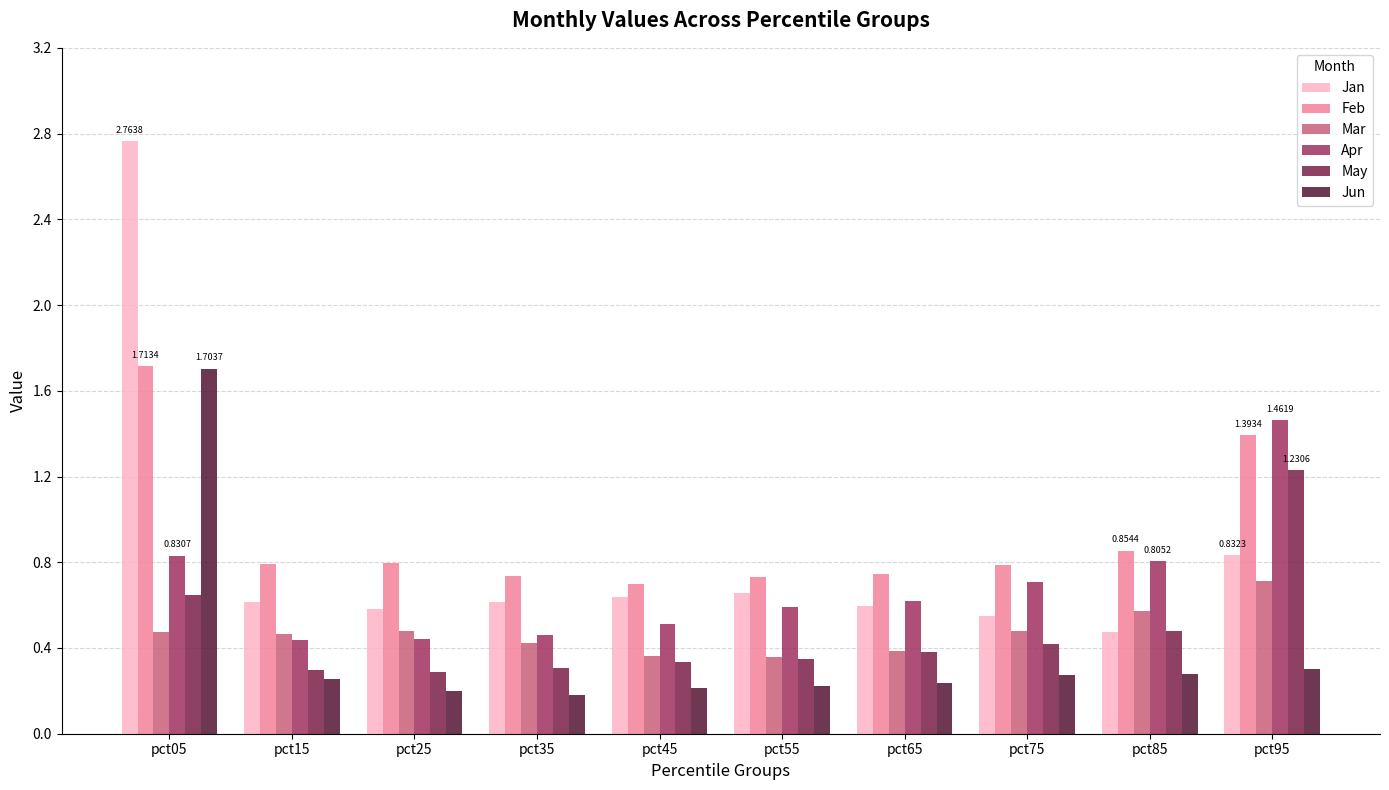

Is it true that Feb equals 1.2 at pct15?

False